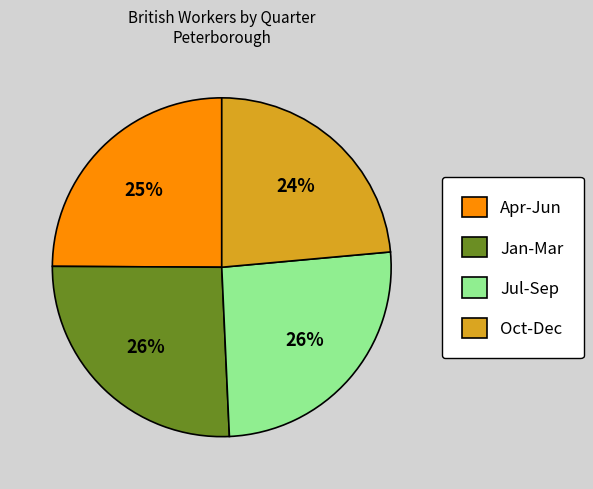

Which slice is the smallest?

Oct-Dec